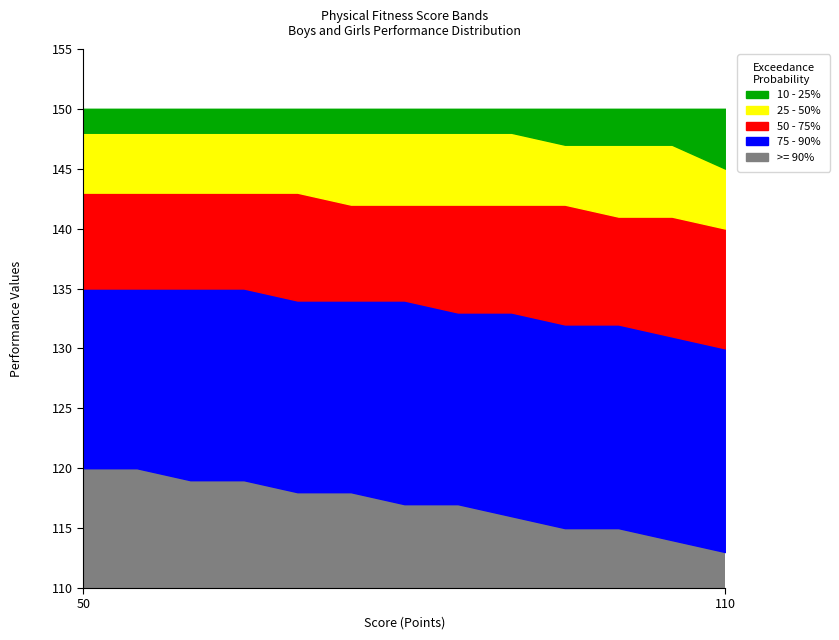

True or false: 10 - 25% and 25 - 50% intersect in this chart.

False